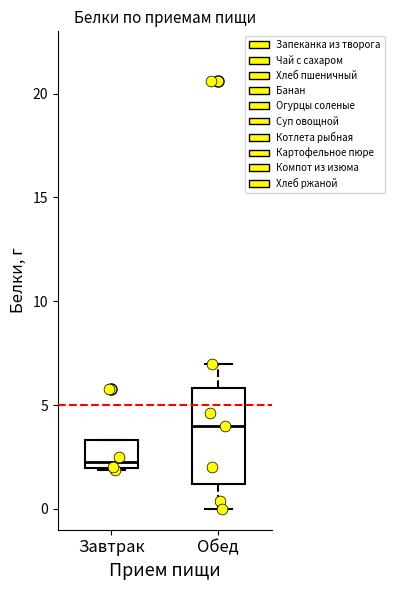

Reading left to right, transcribe this box plot: for each box, give where its median line is, the range the box spans, and where its two whiskers end, as read against the y-axis. The values are not printed on the chart, so give them approximately, as read against the axis.

Завтрак: median 2.5, box 2.0 to 3.5, whiskers 2.0 to 3.5
Обед: median 4.0, box 1.0 to 6.0, whiskers 0.0 to 7.0